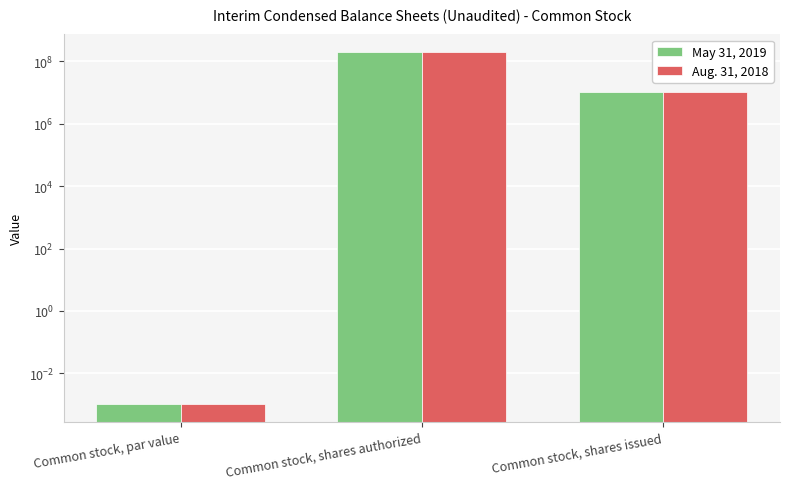

Where does the May 31, 2019 series first go above 10800000?

Common stock, shares authorized